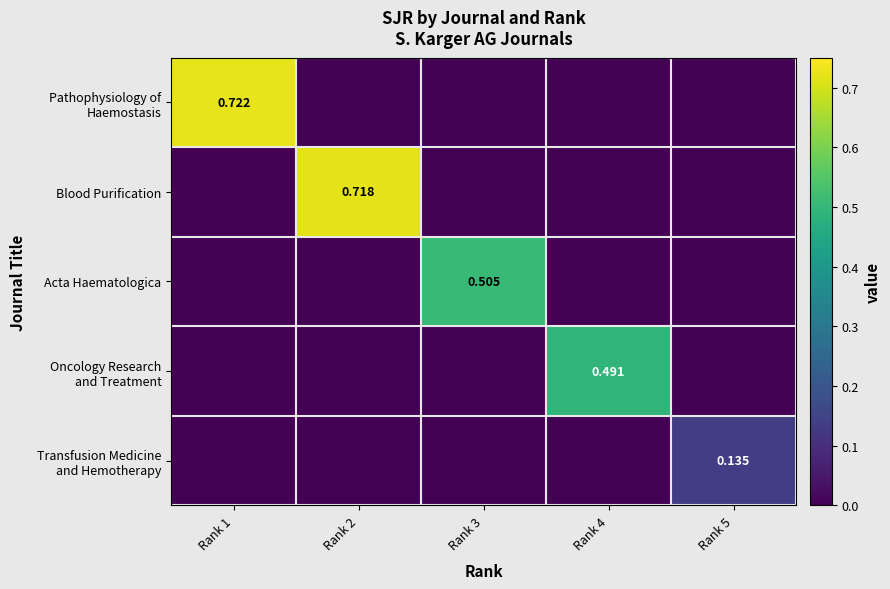

At which label does Acta Haematologica reach its minimum?

Rank 1